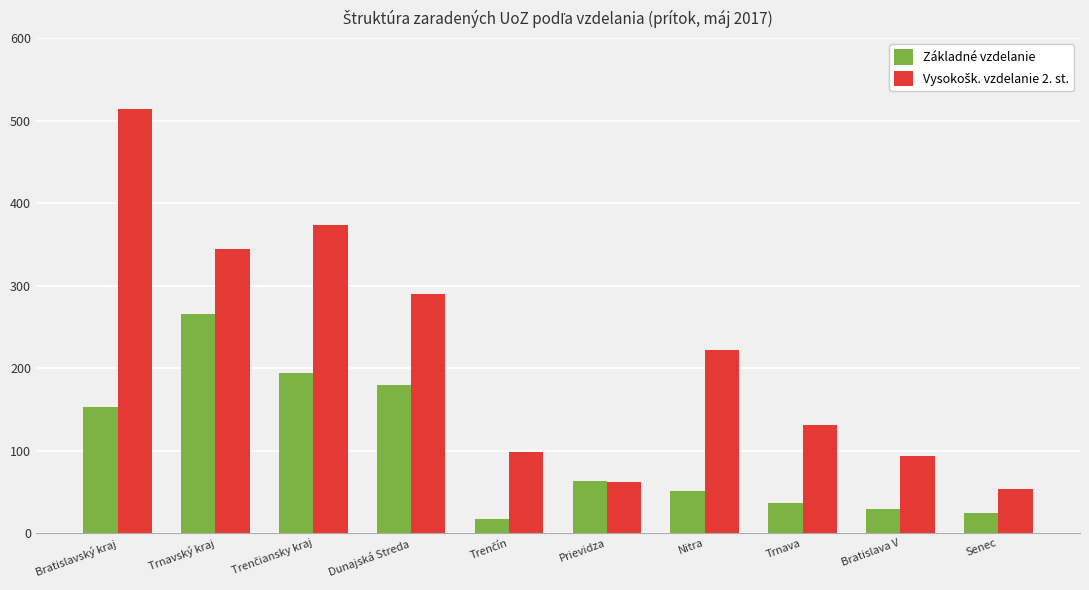

What position from the right is Prievidza?

5